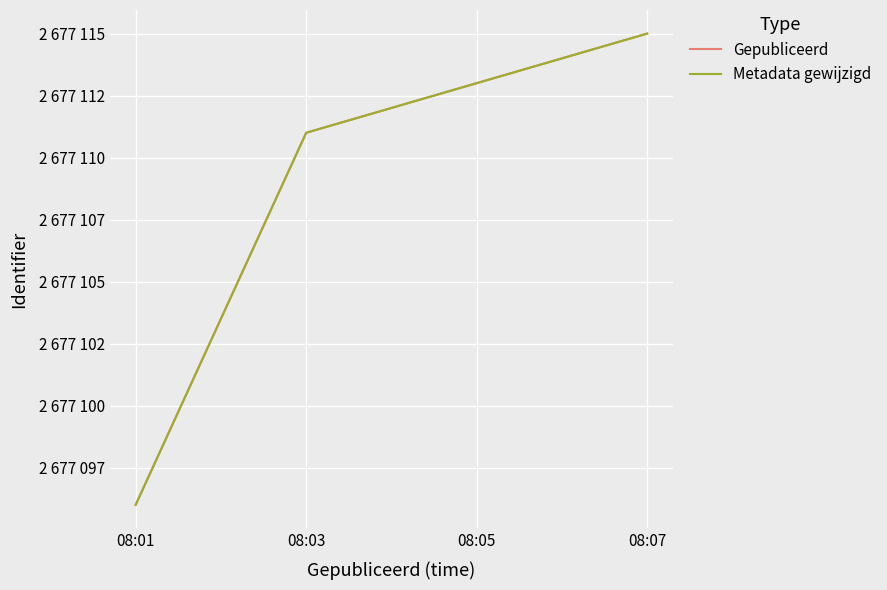

Which series has the widest spread of values?

Gepubliceerd